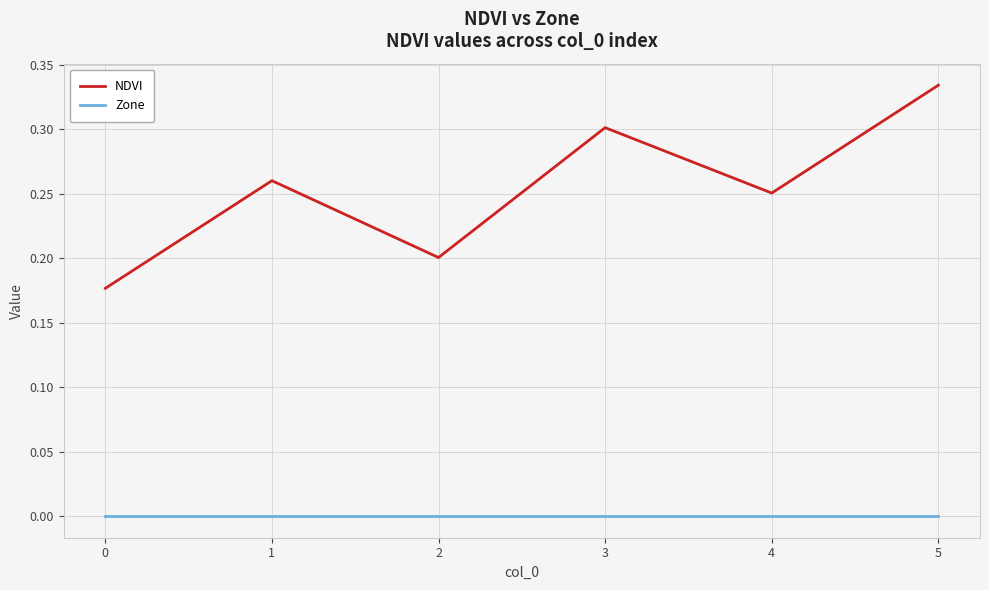

Which series changed the most between 4 and 5?

NDVI